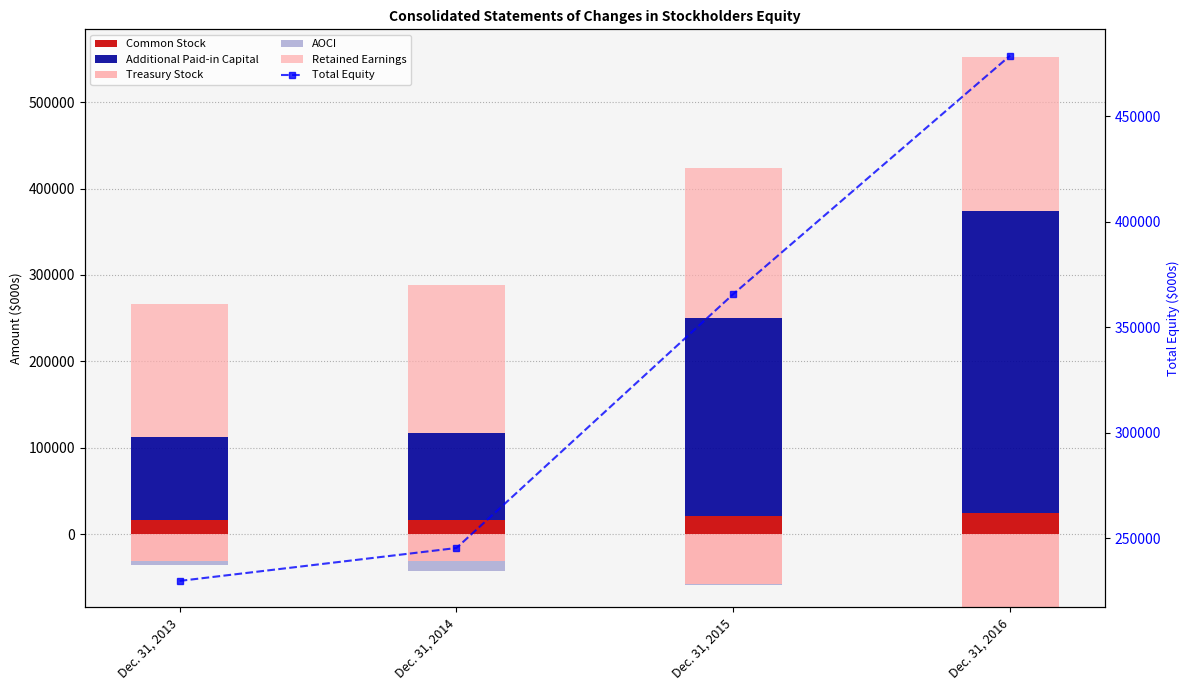

How many values in the Additional Paid-in Capital series exceed 228814?

1